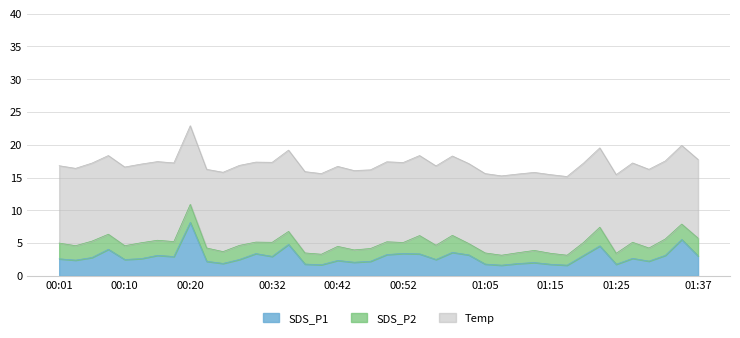

Which category has the lowest value across all series?

01:07